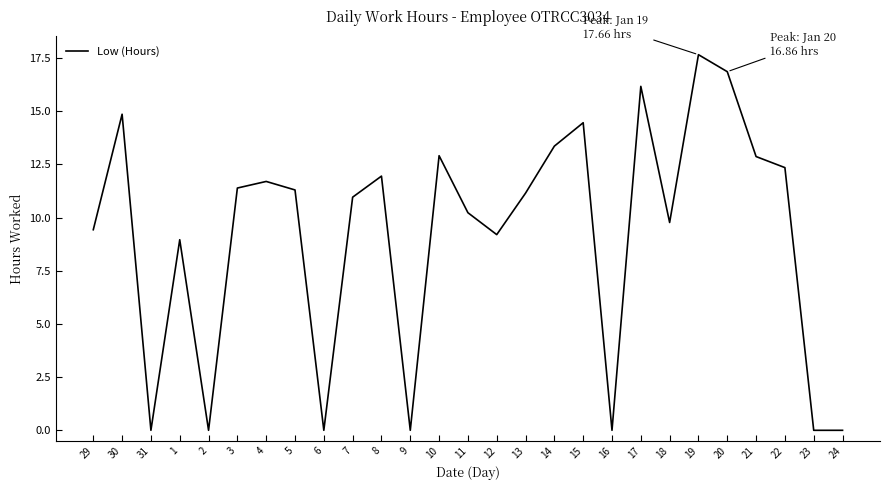

The value at 9 is 0.0. True or false?

True